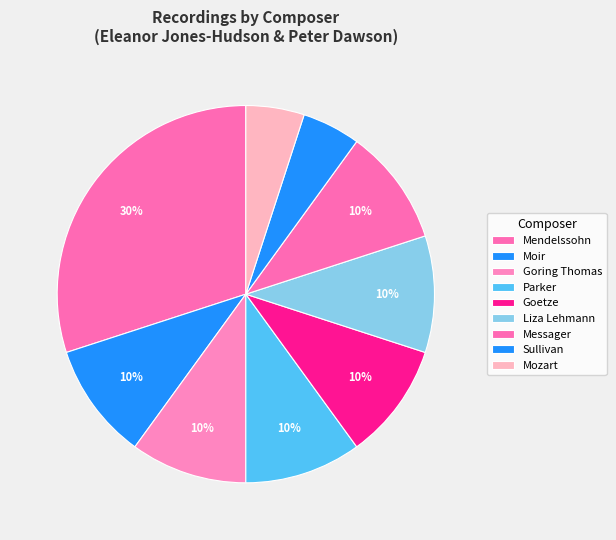

Combined, do Messager and Liza Lehmann account for over 50%?

No